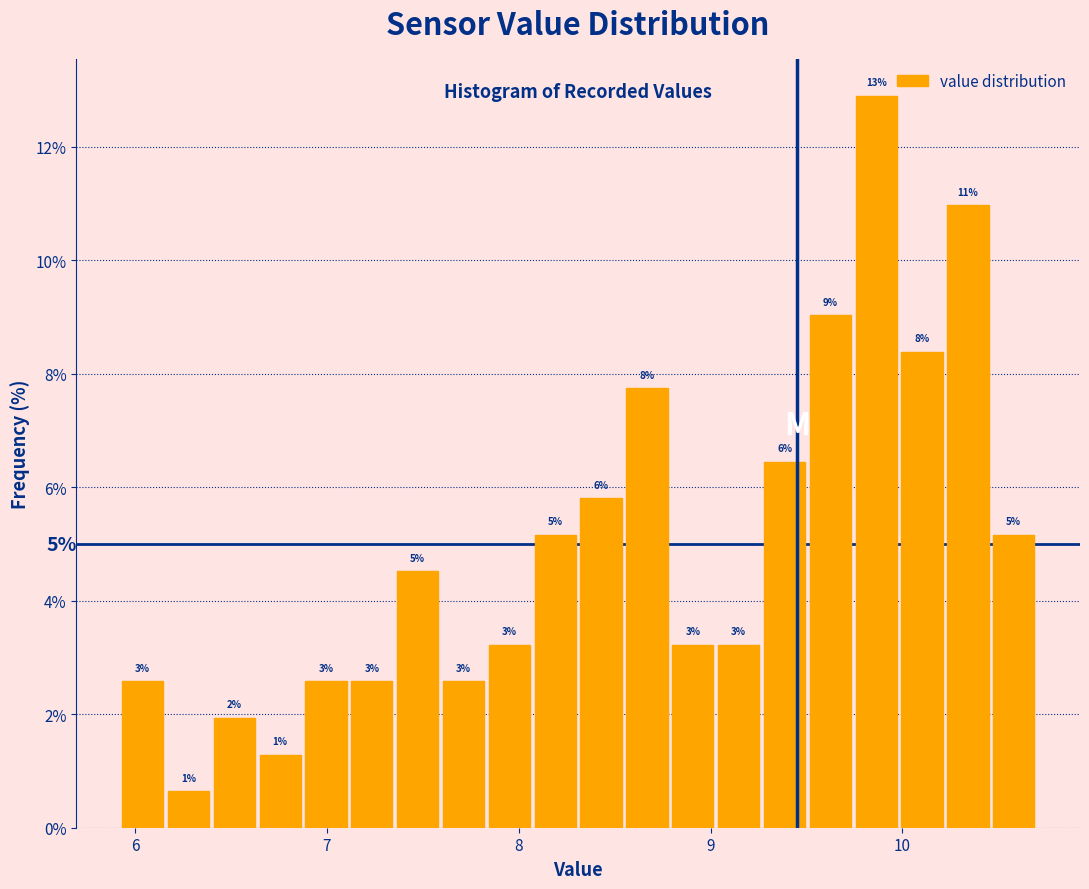

Read against the x-axis, roughly where is the centre of the tallest bar?

9.9